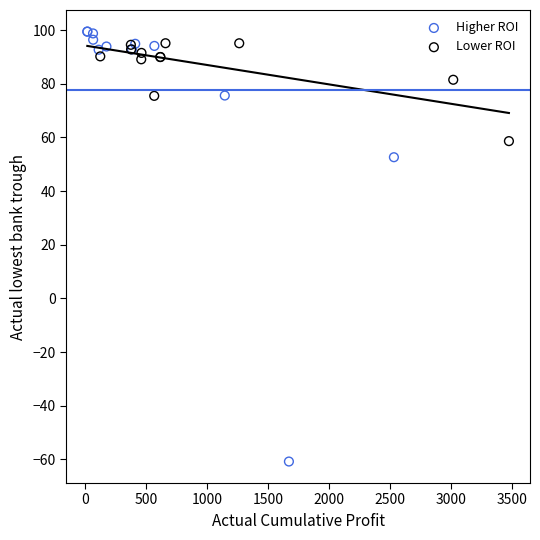

Which series has the largest Y range (max minus min)?

Higher ROI